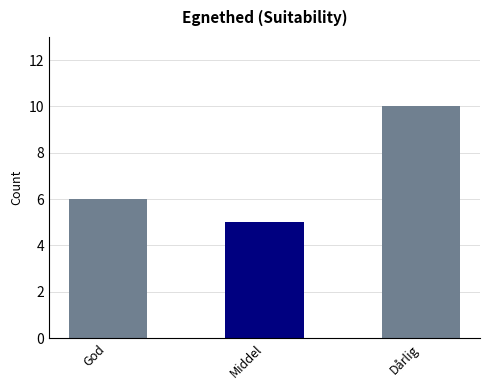

How many values are below 6?

1